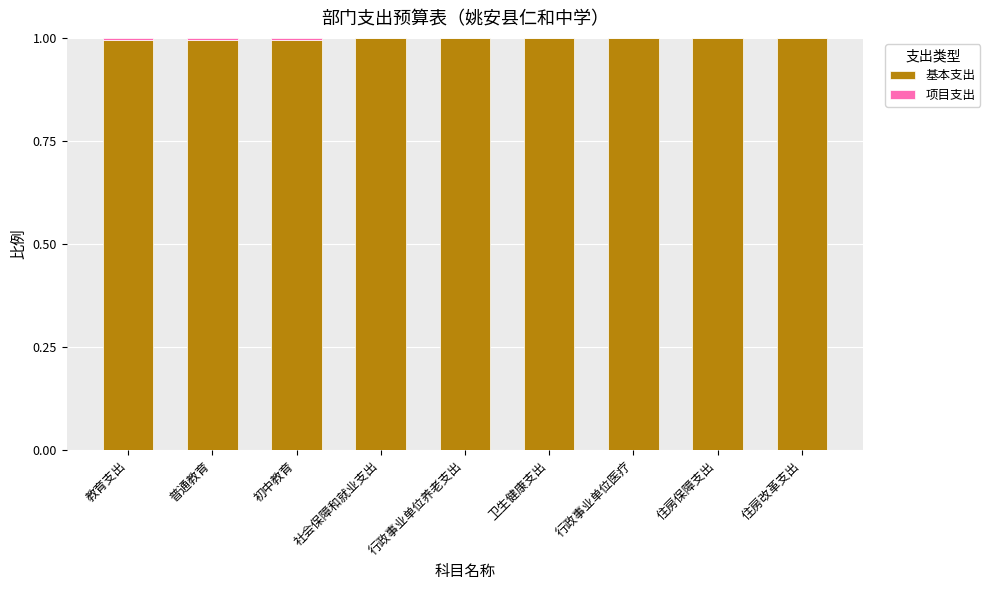

What is the sum of the 基本支出 values at 卫生健康支出 and 行政事业单位医疗?

2.0